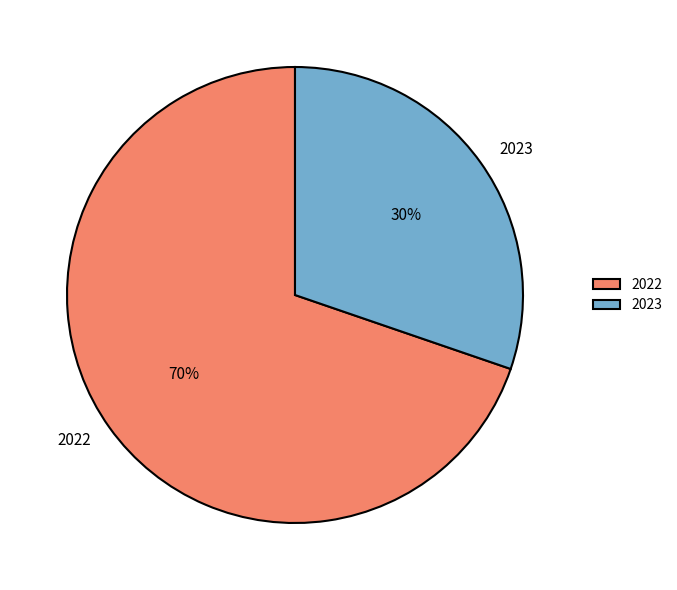

Combined, do 2022 and 2023 account for over 50%?

Yes